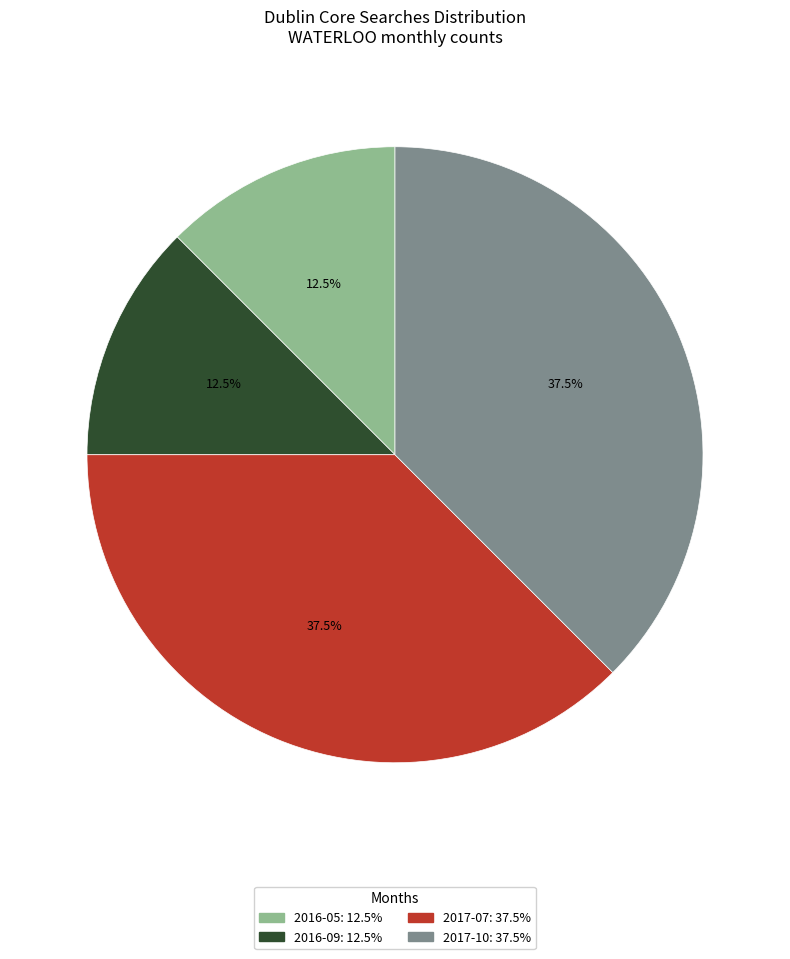

What portion of the pie excludes 2016-05?

87.5%